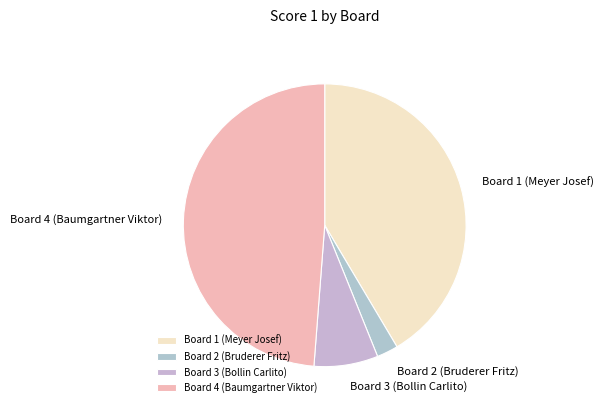

Is it true that Board 1 (Meyer Josef) is 53% of the pie?

False